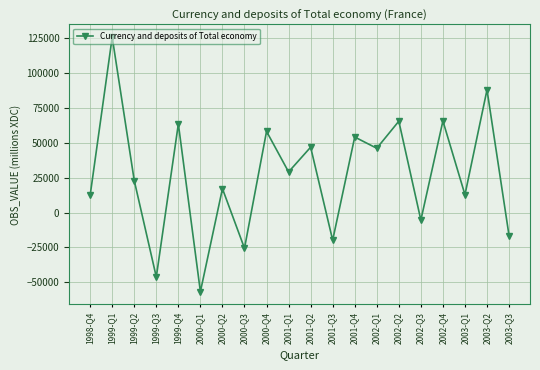

At which label does the data first exceed 29133?

1999-Q1